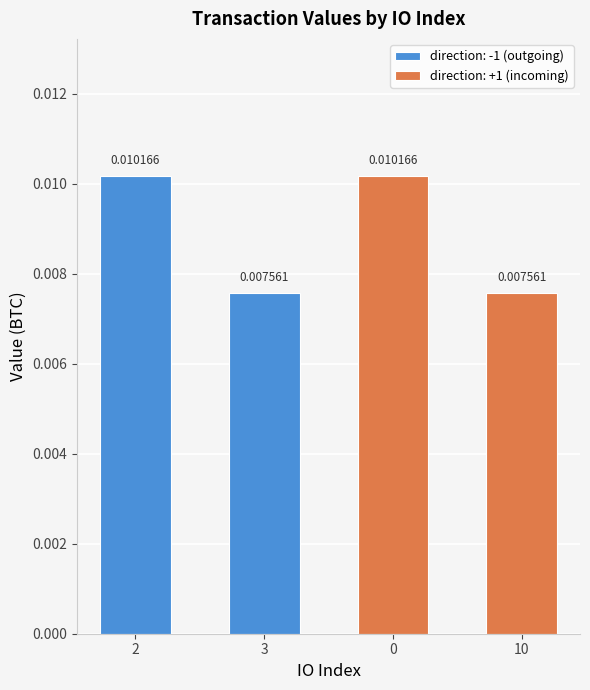

What position from the left is 3?

2